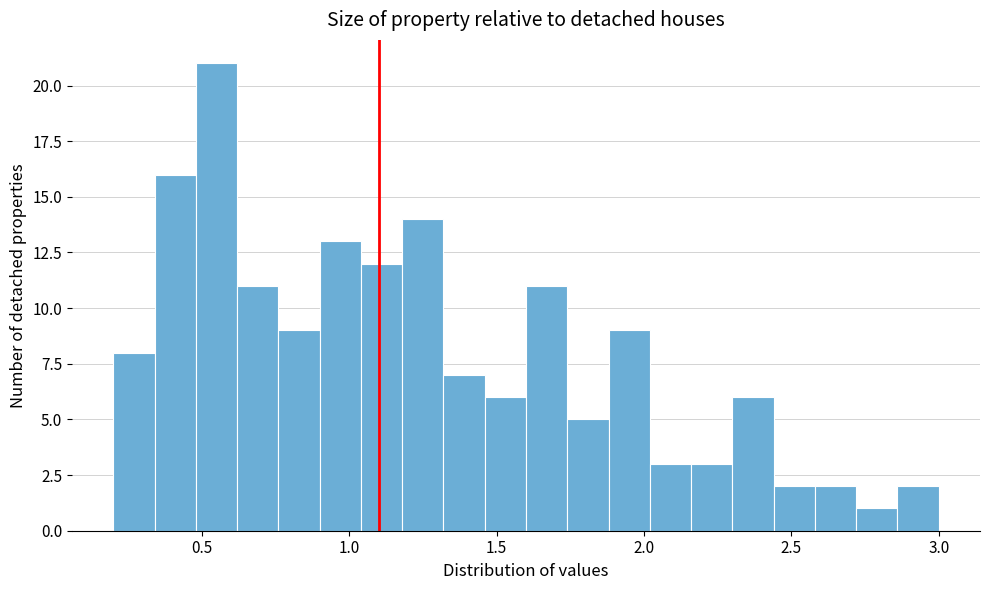

Around what value on the x-axis is the tallest bar? Give the approximate position of its centre, as read against the axis.

0.55